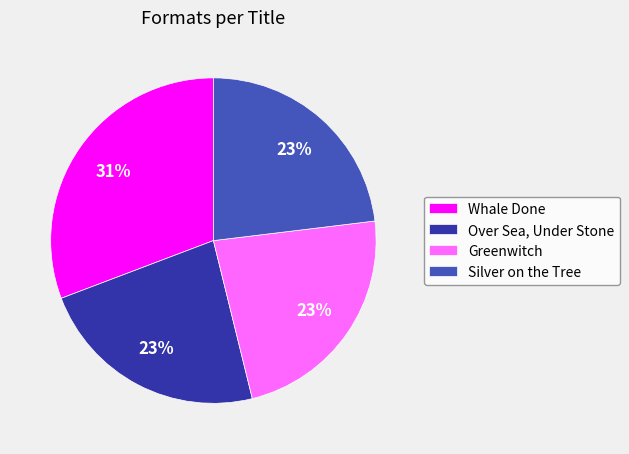

Does Greenwitch account for over 50% of the chart?

No